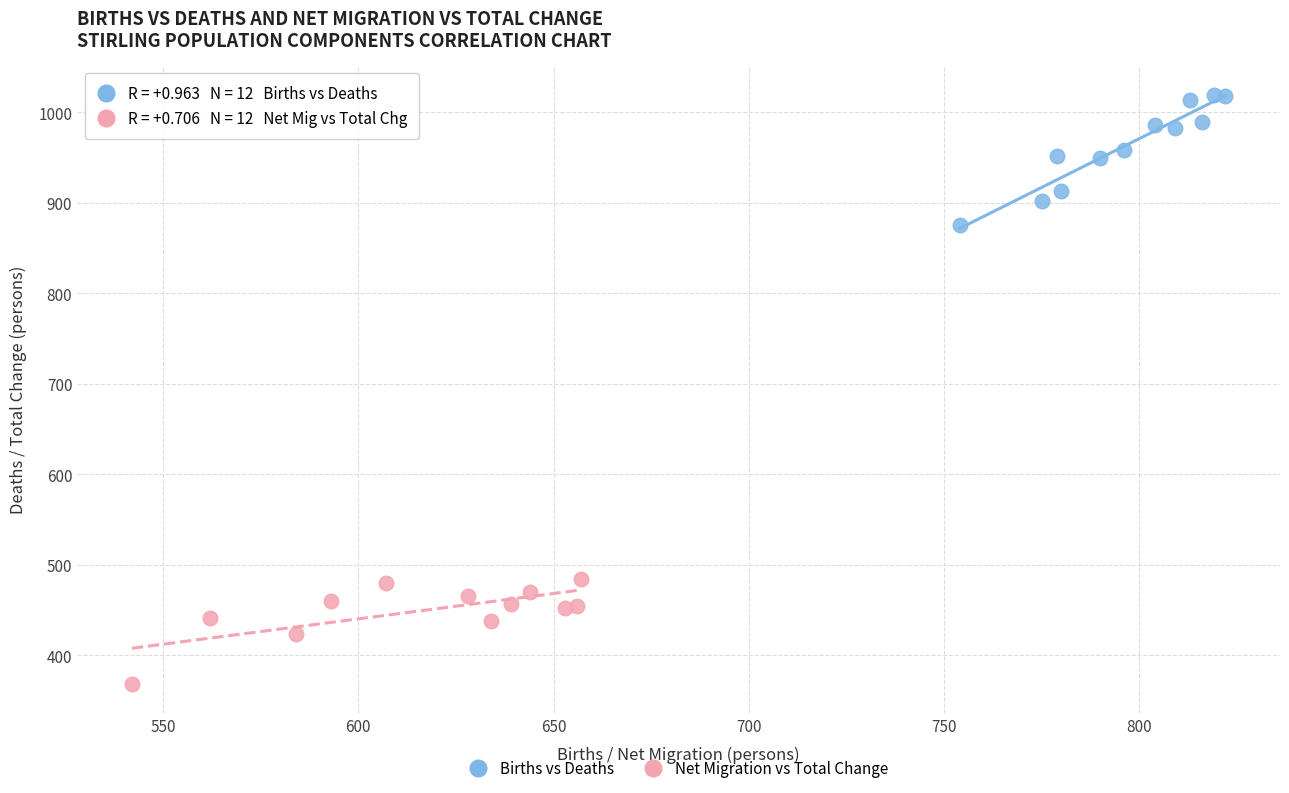

What are all the series names shown in the legend?

Births vs Deaths, Net Migration vs Total Change